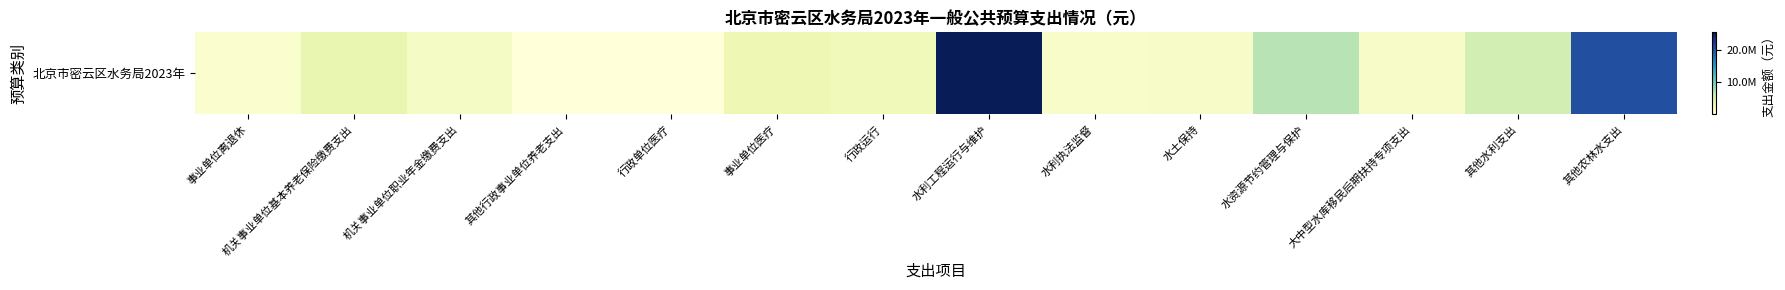

What is the sum of all values?

191481603.8